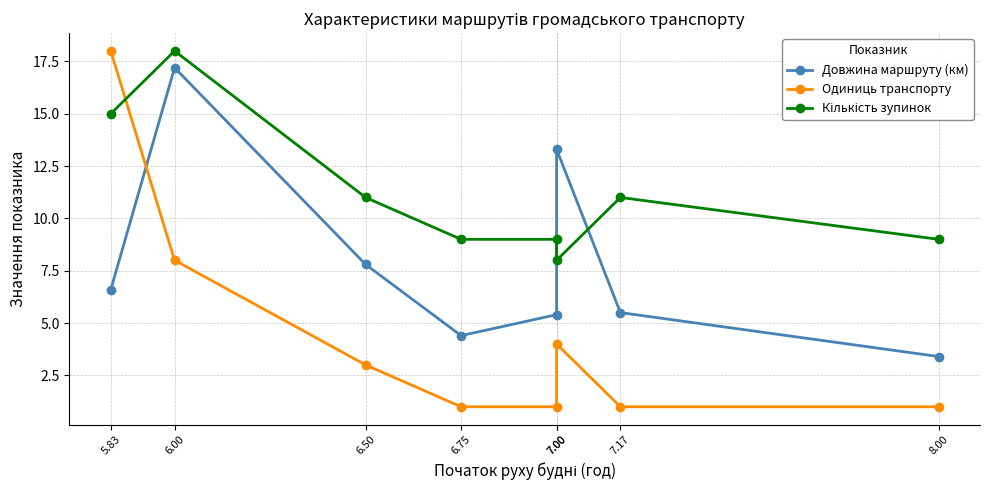

What is the difference between the Одиниць транспорту values at 7.00 and 8.00?

3.0